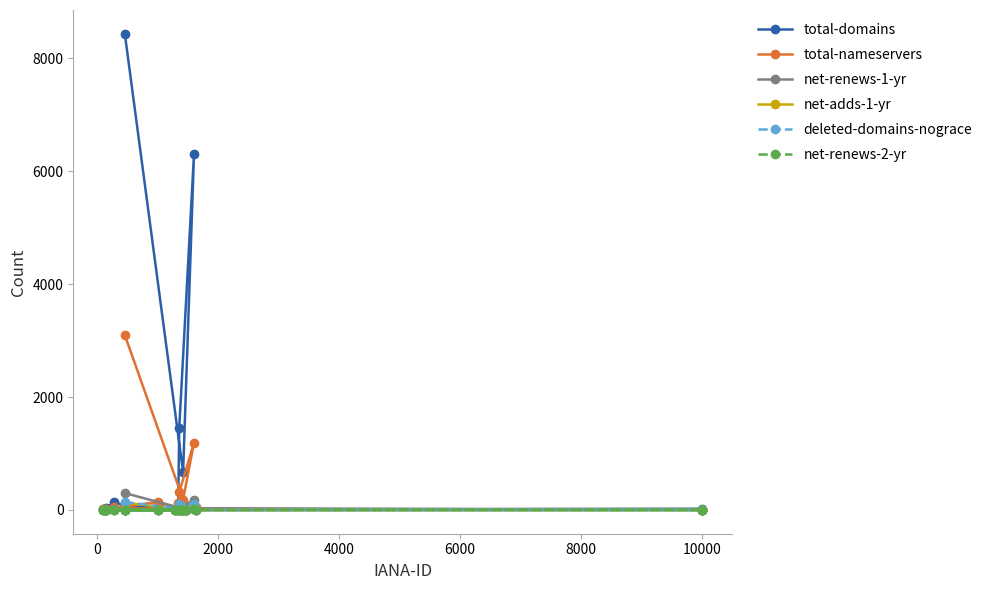

Which series has the largest total across all categories?

total-domains